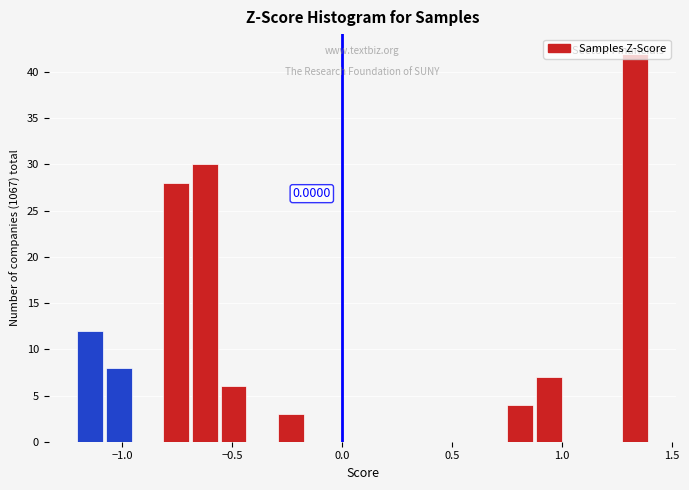

Read against the x-axis, roughly where is the centre of the tallest bar?

1.35